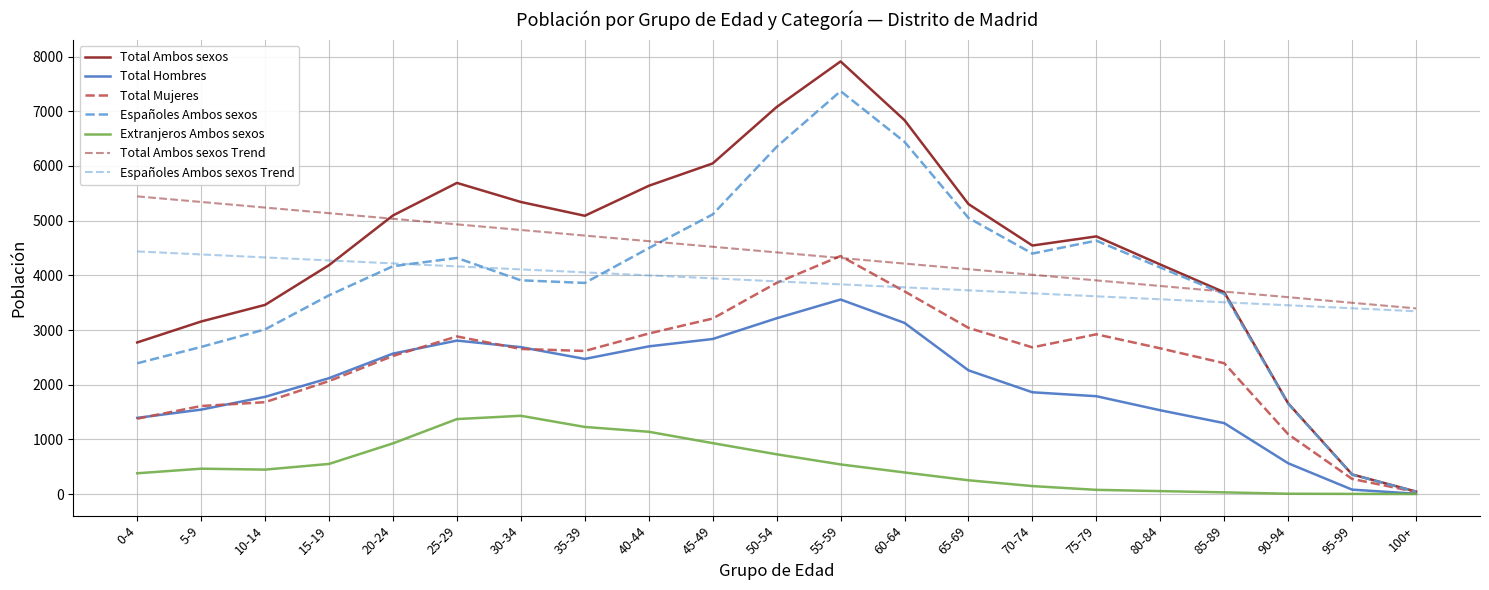

Is this an area chart (filled region under the line)?

No